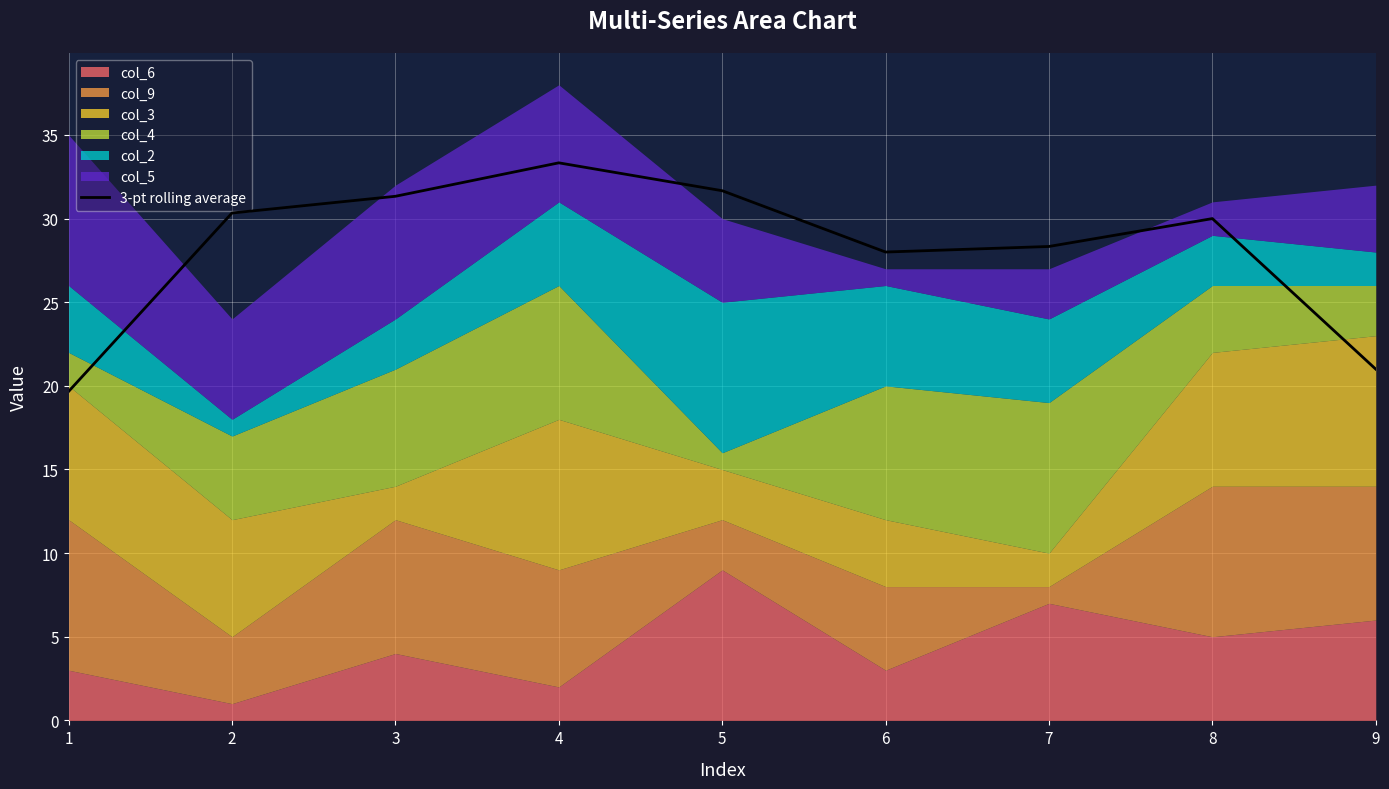

True or false: the data shows 31.3 at 3.

True